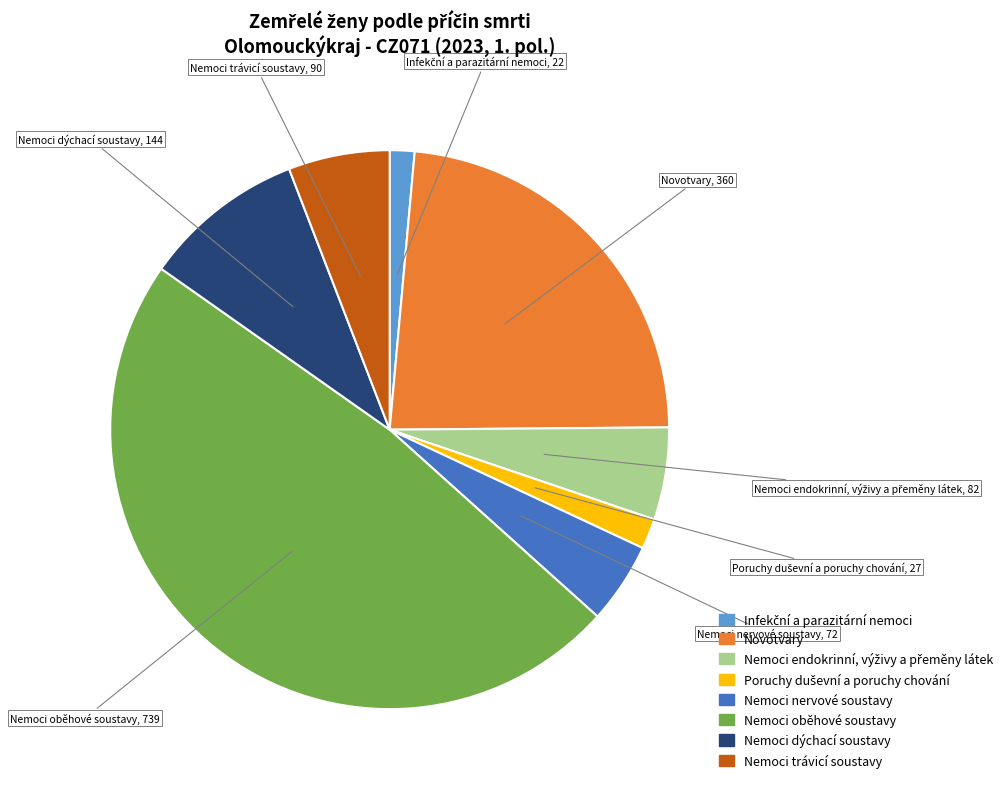

True or false: Nemoci oběhové soustavy accounts for 43% of the total.

False